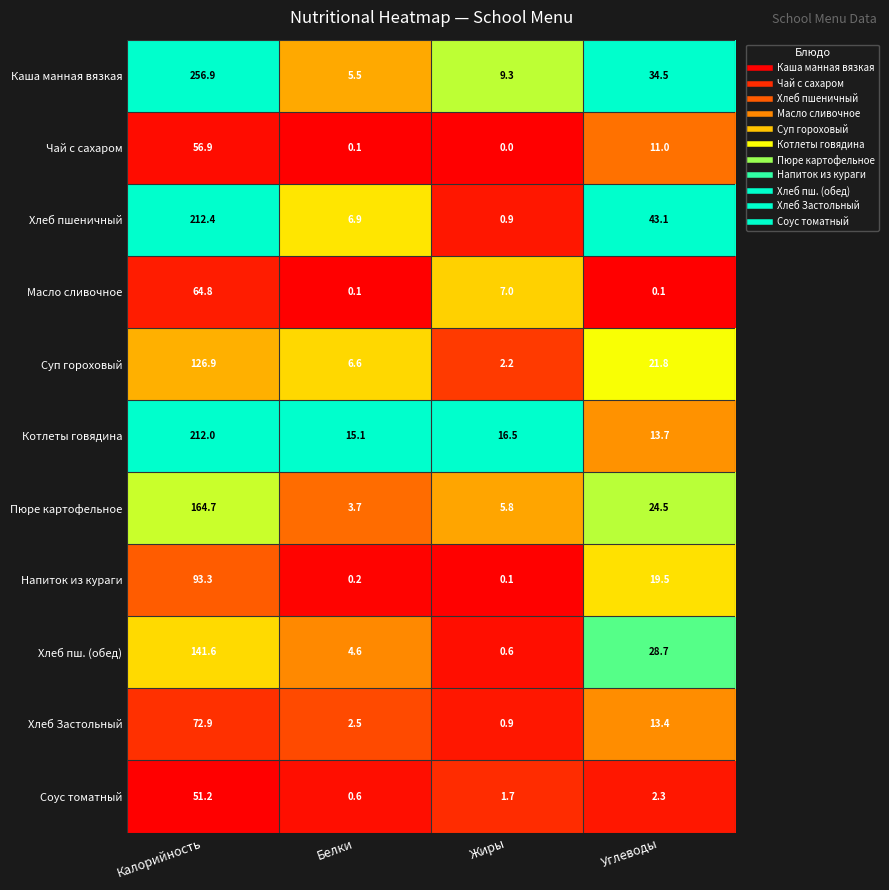

At which label does Хлеб пш. (обед) first exceed 28?

Калорийность